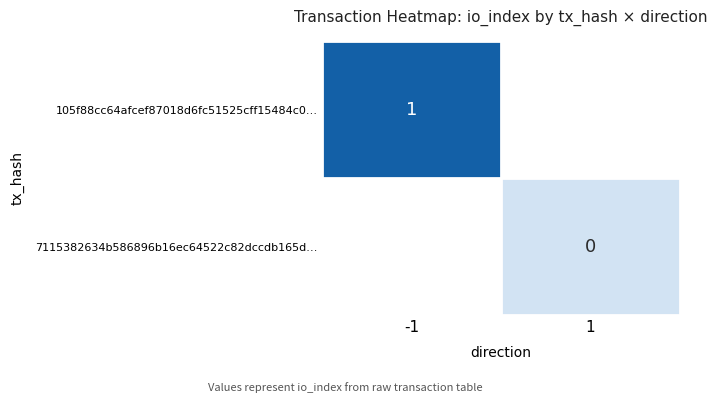

Is it true that 105f88cc64afcef87018d6fc51525cff15484c0… equals 1 at -1?

True